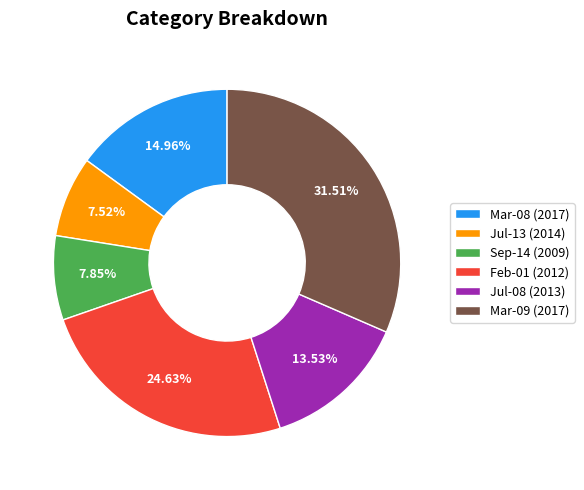

Is there a majority slice in this chart?

No